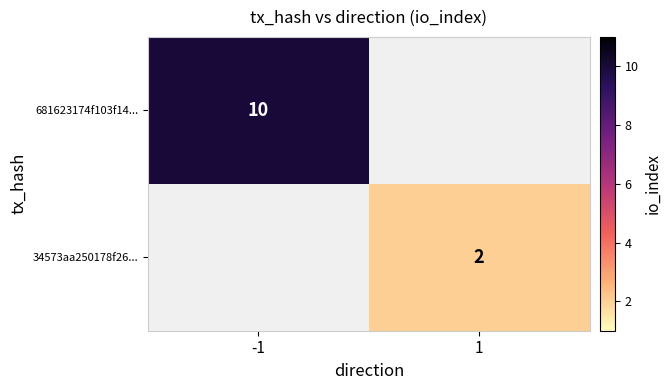

The 34573aa250178f26... series shows 2 at 1. True or false?

True